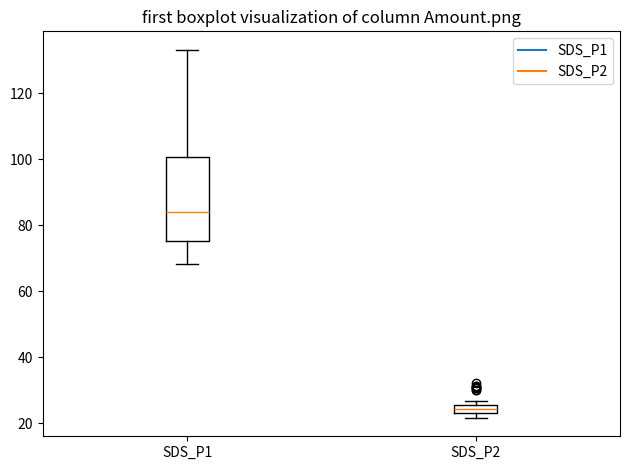

Which box's median line is the highest?

SDS_P1